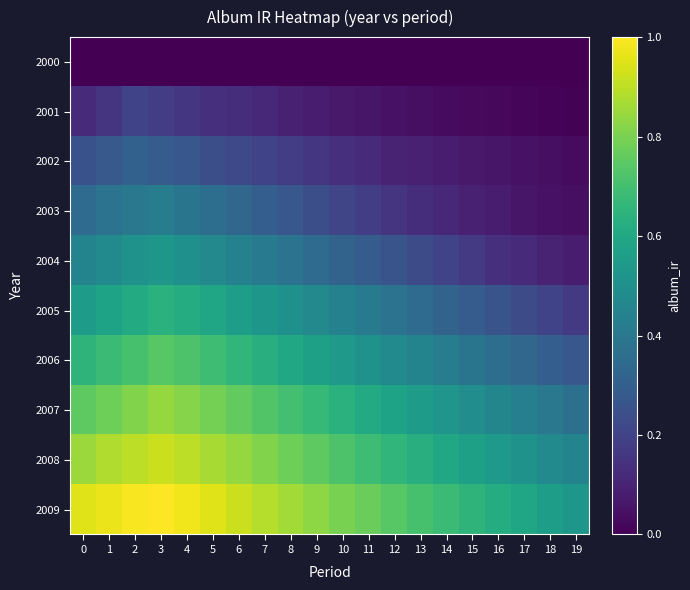

At how many categories does at least one series exceed 0?

20